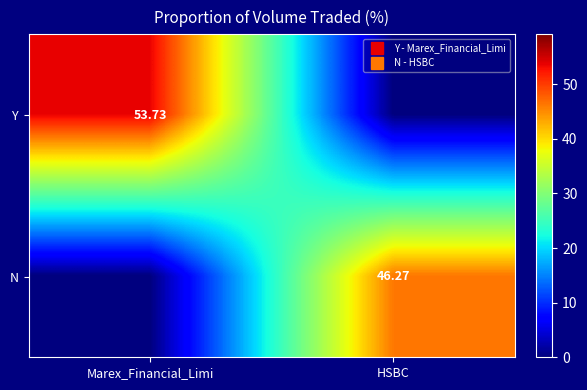

The value of N at Marex_Financial_Limi is -24.3. True or false?

False